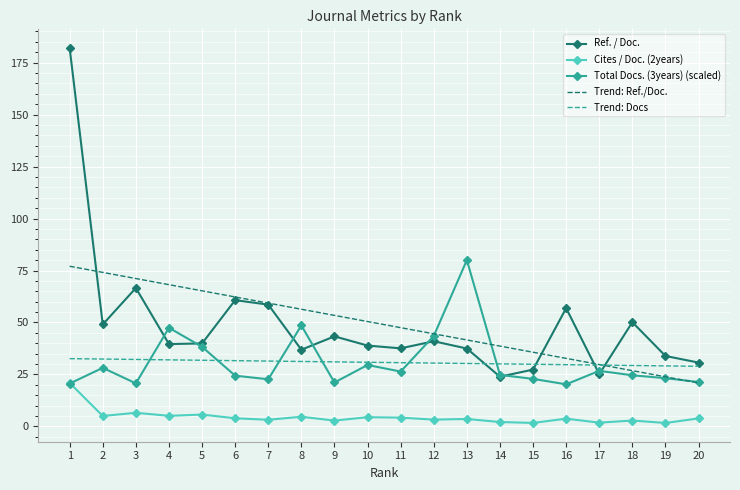

In Ref. / Doc., how many points are higher than both neighbors (excluding endpoints)?

6